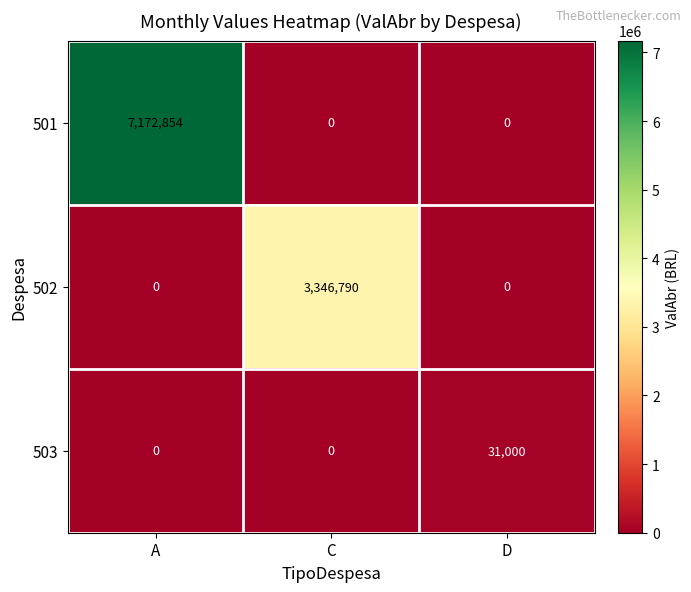

Reading left to right, what are all the values shown in this chart?

501: 7172854	0	0
502: 0	3346790	0
503: 0	0	31000